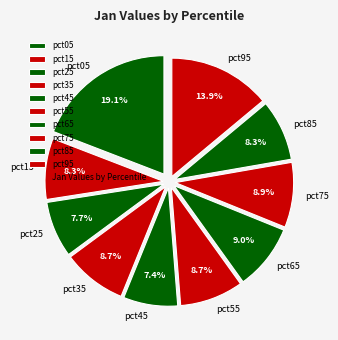

The pct35 slice represents 9% of the pie. True or false?

True